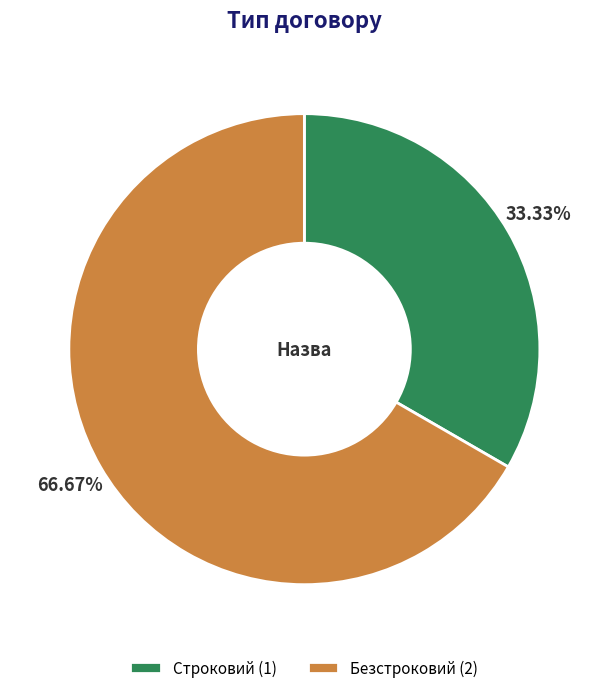

To the nearest percent, what is the average slice percentage?

50%